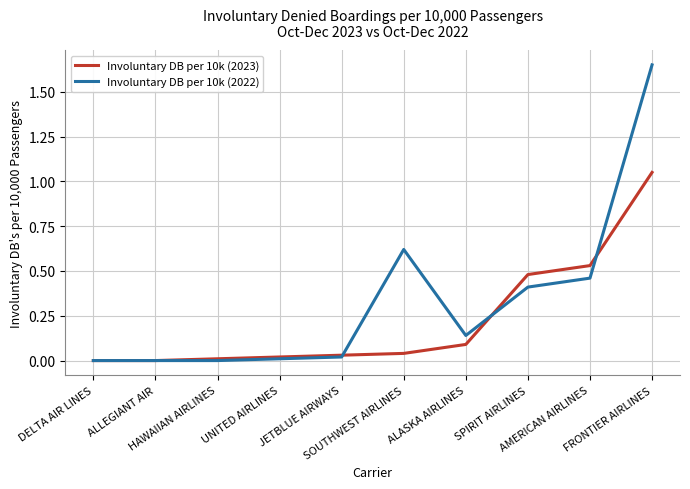

Which series has the widest spread of values?

Involuntary DB per 10k (2022)